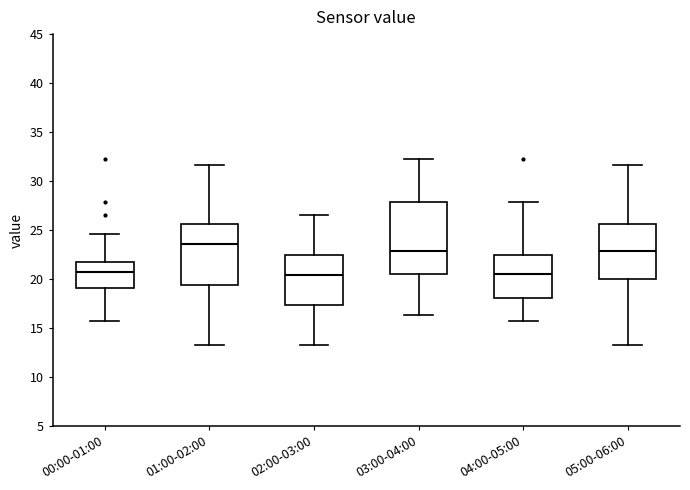

Reading left to right, read every box against the y-axis: the position of its median line, the range the box covers, and the ends of its whiskers. The values are not printed on the chart, so give them approximately, as read against the axis.

00:00-01:00: median 20.5, box 19.0 to 22.0, whiskers 15.5 to 24.5
01:00-02:00: median 23.5, box 19.5 to 25.5, whiskers 13.5 to 31.5
02:00-03:00: median 20.5, box 17.5 to 22.5, whiskers 13.5 to 26.5
03:00-04:00: median 23.0, box 20.5 to 28.0, whiskers 16.5 to 32.5
04:00-05:00: median 20.5, box 18.0 to 22.5, whiskers 15.5 to 28.0
05:00-06:00: median 23.0, box 20.0 to 25.5, whiskers 13.5 to 31.5